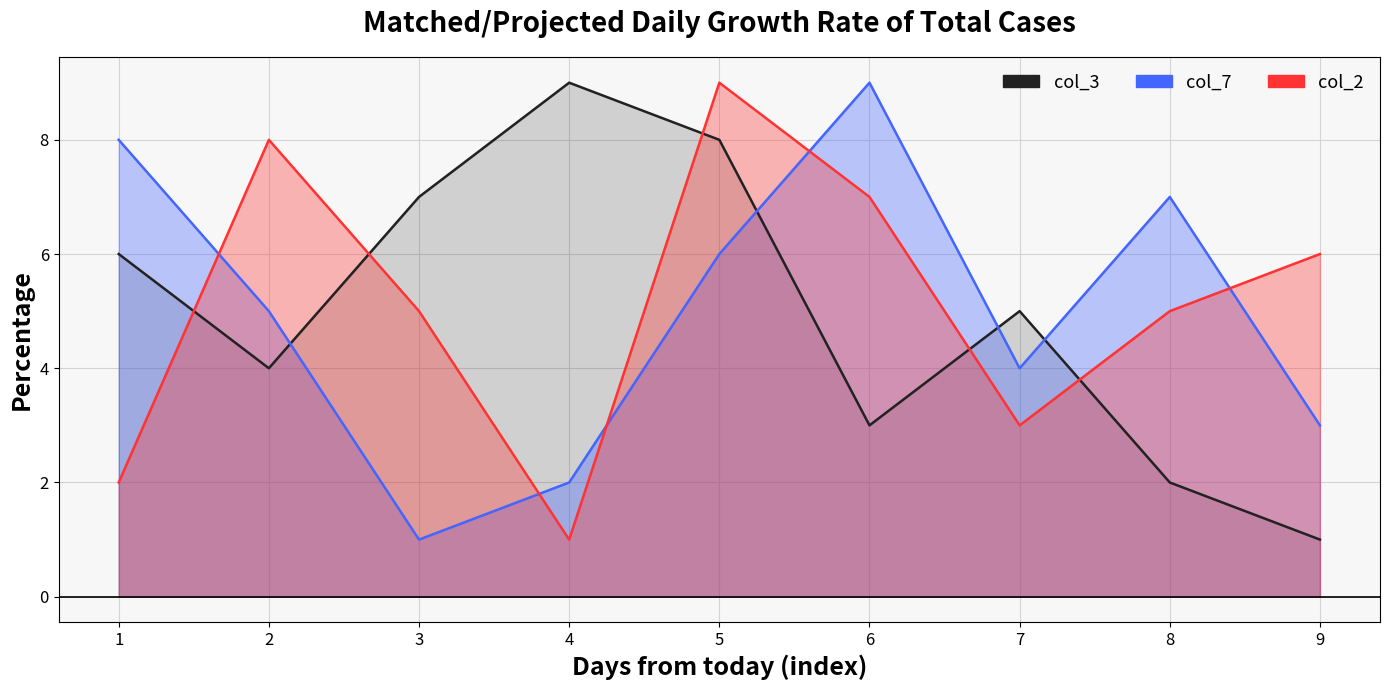

How many col_7 values are between 3 and 7?

5